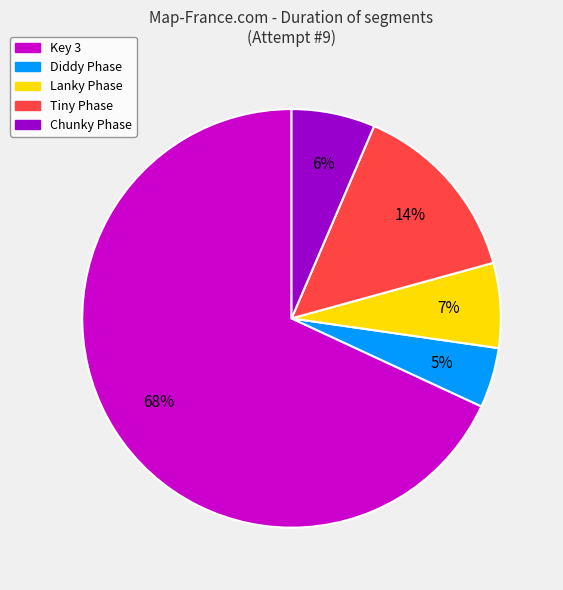

What percentage is the Diddy Phase slice, to the nearest percent?

5%